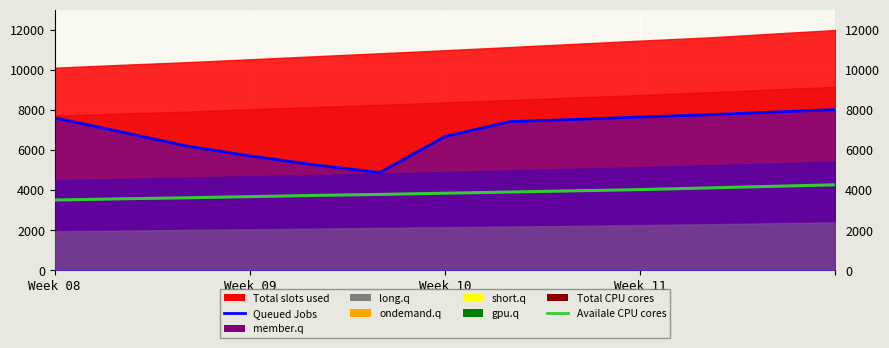

What value does the Availale CPU cores series have at 11?

4180